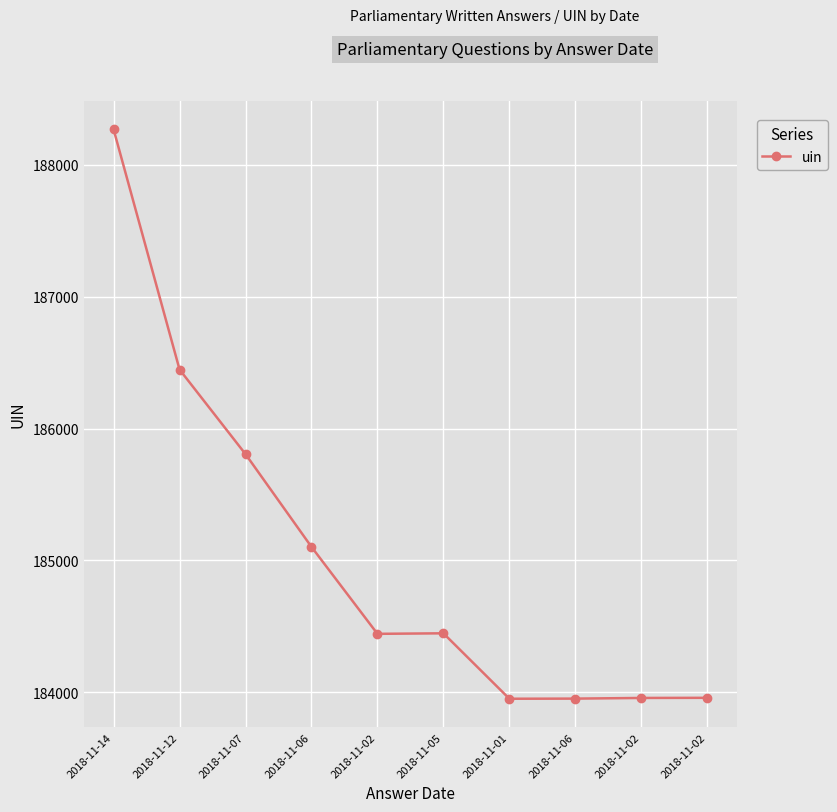

How many lines are shown in the chart?

1